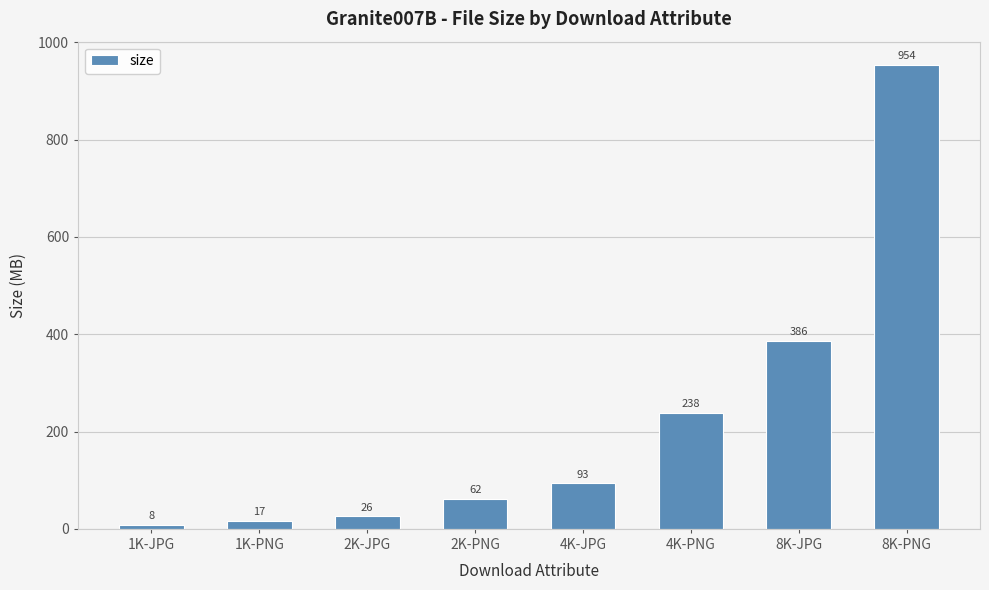

What is the label of the 6th bar from the right?

2K-JPG